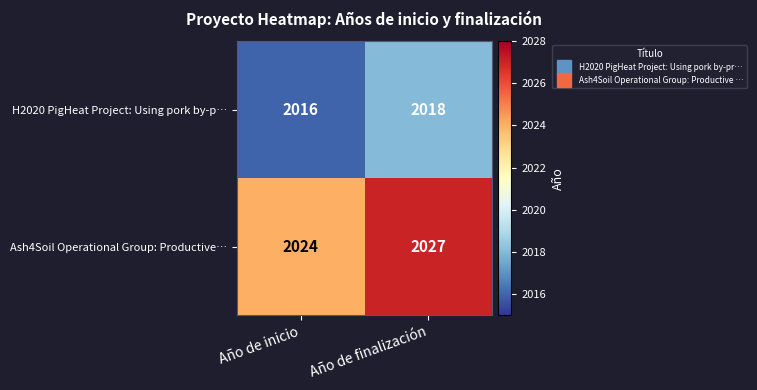

List the series in order of their overall mean, highest first.

Ash4Soil Operational Group: Productive…, H2020 PigHeat Project: Using pork by-p…